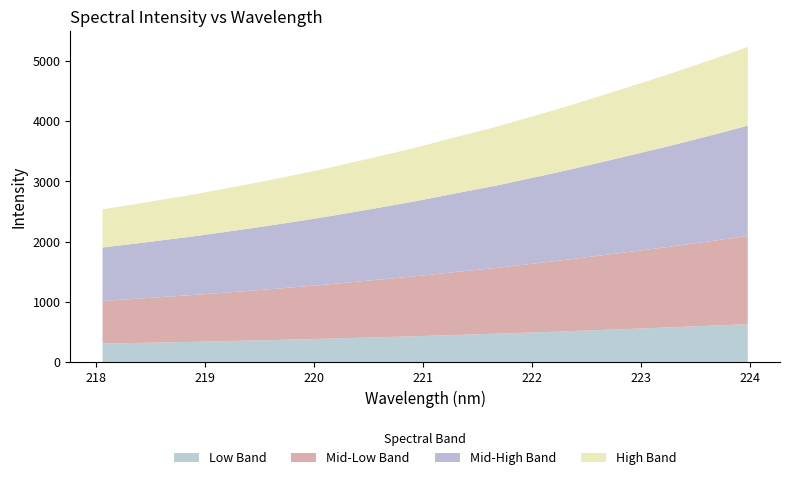

Reading right to left, what are all the values shown in this chart?

223.9802=5234.1	223.7895=5109.2	223.5987=4990.1	223.408=4872.3	223.2172=4756.9	223.0264=4646.0	222.8355=4537.6	222.6447=4427.7	222.4538=4319.5	222.263=4214.4	222.0721=4113.5	221.8812=4014.3	221.6902=3914.1	221.4993=3826.4	221.3083=3737.7	221.1174=3646.9	220.9264=3557.6	220.7354=3474.9	220.5444=3393.3	220.3533=3314.7	220.1623=3235.1	219.9712=3160.5	219.7801=3088.8	219.589=3019.1	219.3979=2950.9	219.2067=2886.5	219.0156=2821.8	218.8244=2759.2	218.6332=2703.5	218.442=2644.8	218.2508=2589.6	218.0596=2534.9